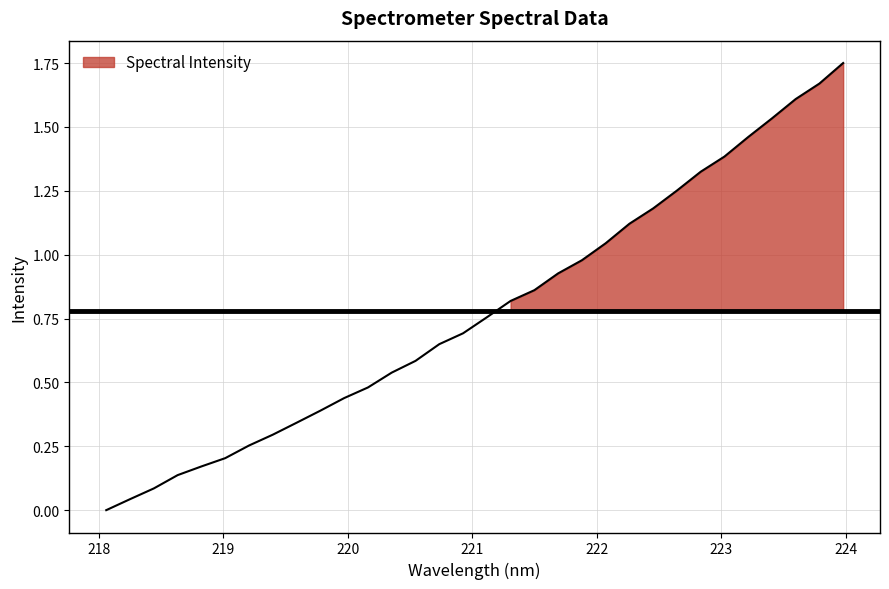

Which label corresponds to the smallest value in the chart?

218.0596